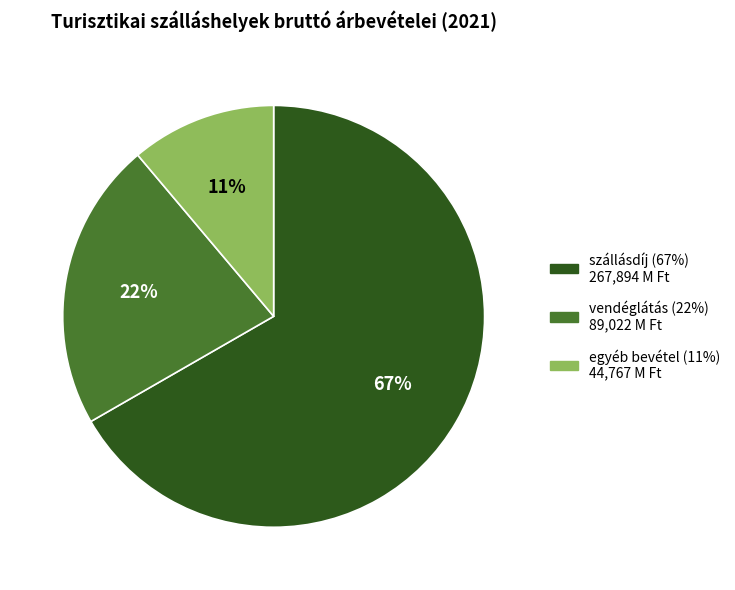

To the nearest percent, what is the combined percentage of egyéb bevétel and szállásdíj?

78%